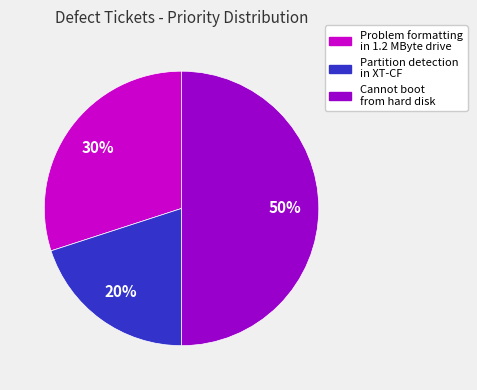

To the nearest percent, what is the difference between the largest and smallest slice percentages?

30%